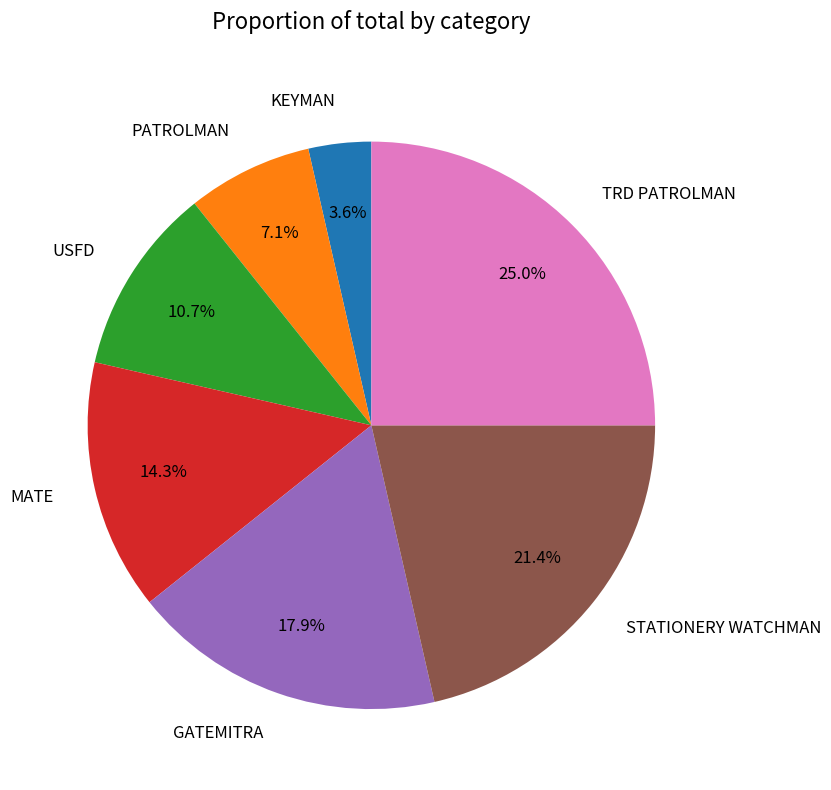

What is the total percentage of TRD PATROLMAN and PATROLMAN?

32.1%